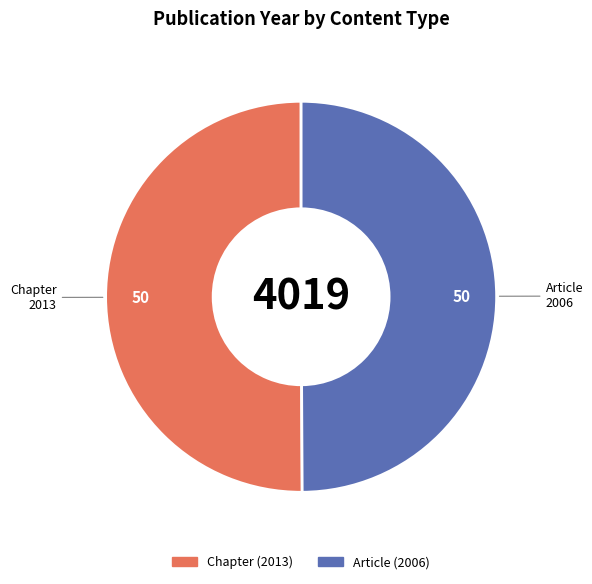

Do Chapter and Article together represent more than half of the pie?

Yes